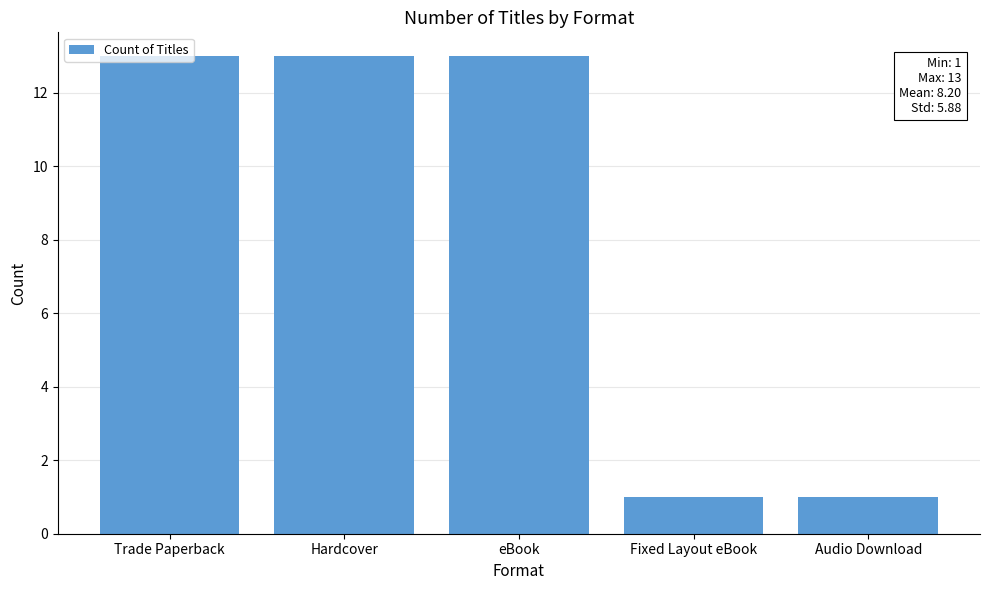

True or false: the data shows 1 at Fixed Layout eBook.

True